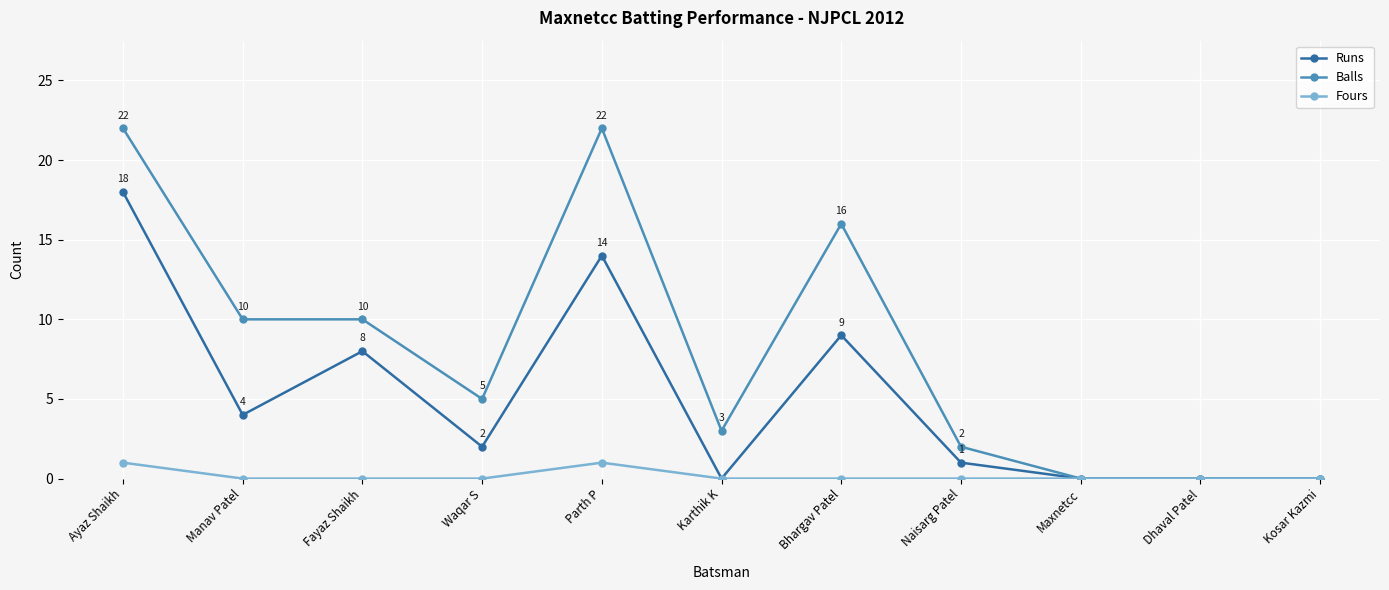

True or false: Runs has more than 2 interior local peaks.

True